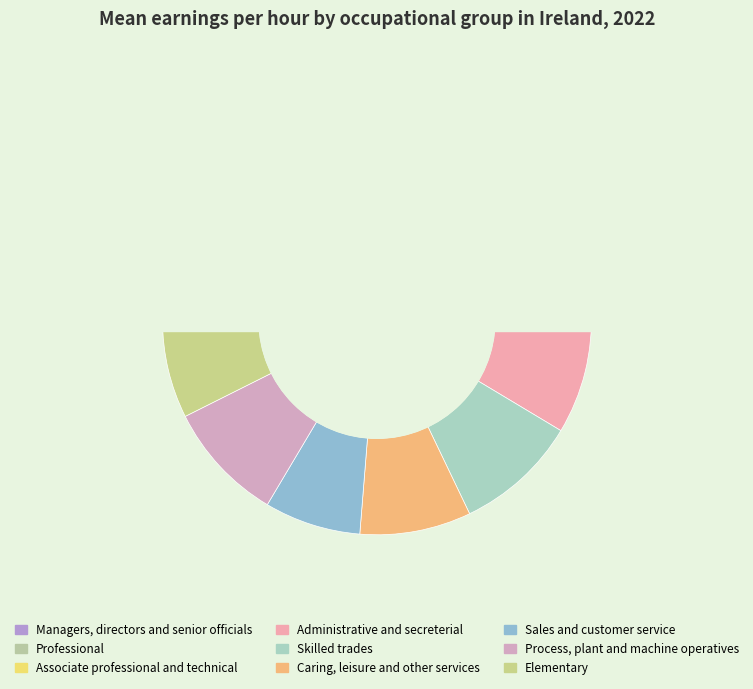

What percentage is the Sales and customer
service slice, to the nearest percent?

7%